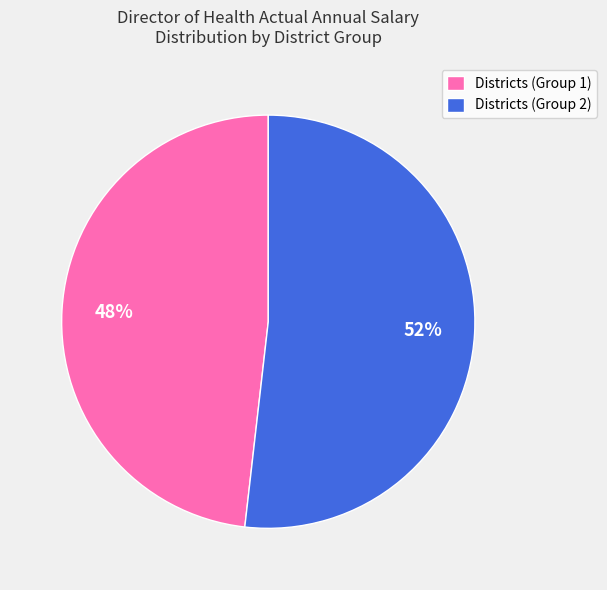

How many segments does this pie chart have?

2